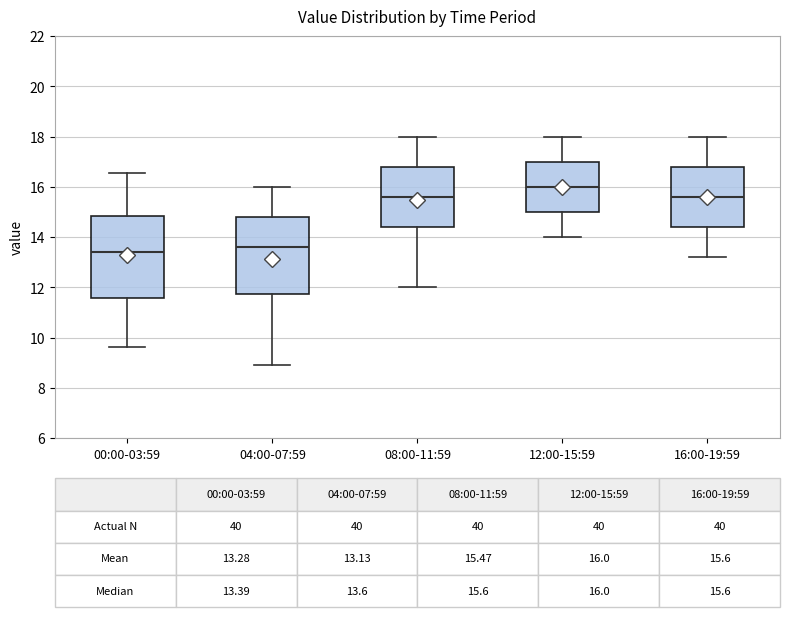

Comparing the boxes themselves (not the whiskers), which one is the tallest?

00:00-03:59